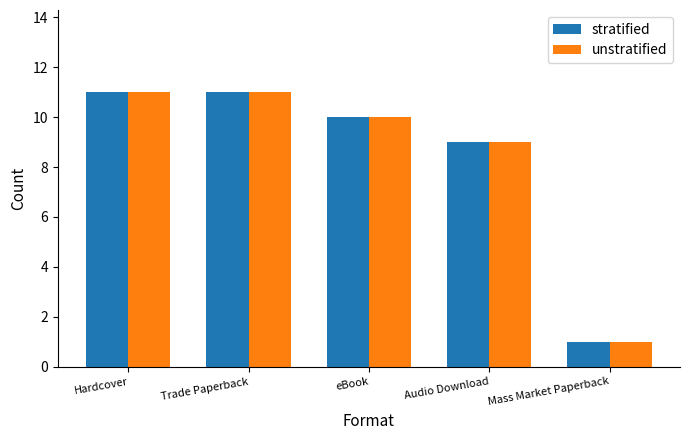

Is the value of stratified at Hardcover greater than the value of unstratified at Mass Market Paperback?

Yes